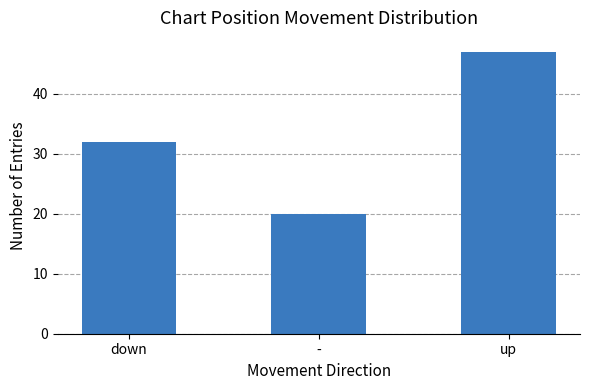

Rank the categories by value from highest to lowest.

up, down, -